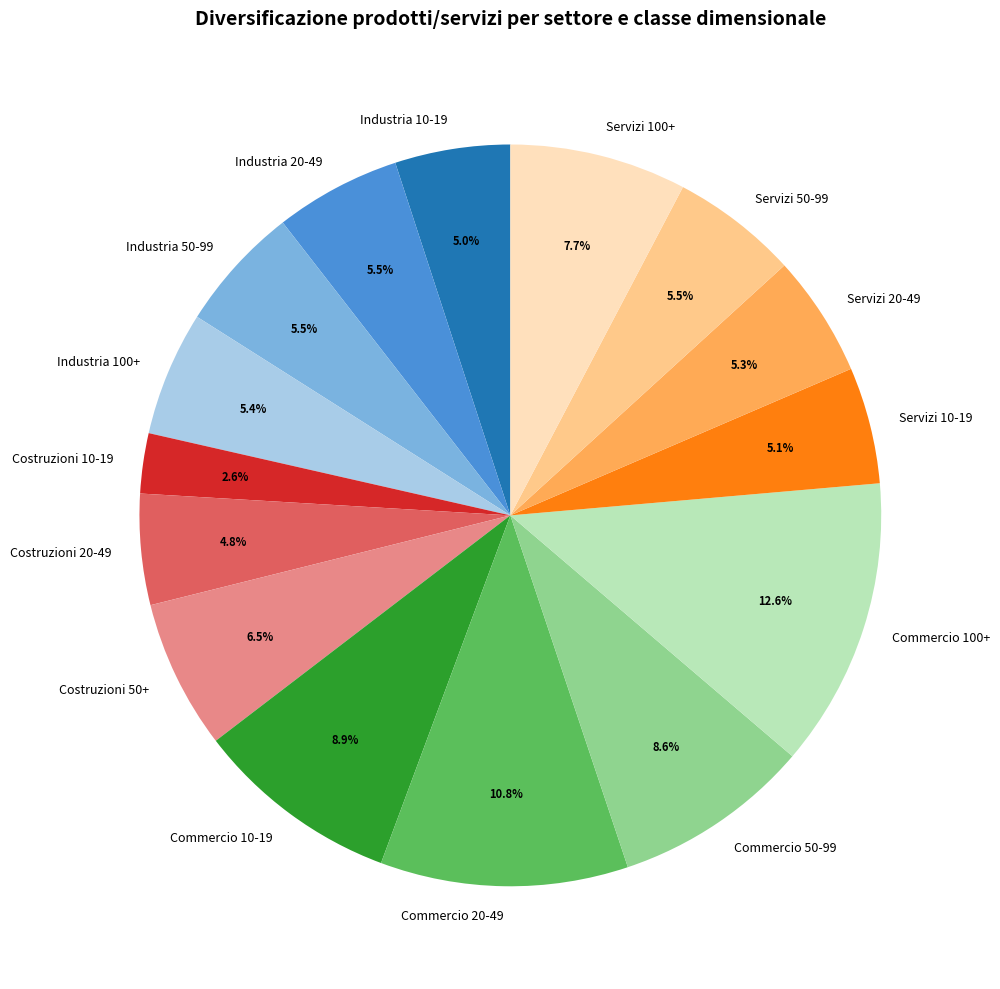

What is the ratio of the value at Costruzioni 50+ to the value at Commercio 100+?

0.5